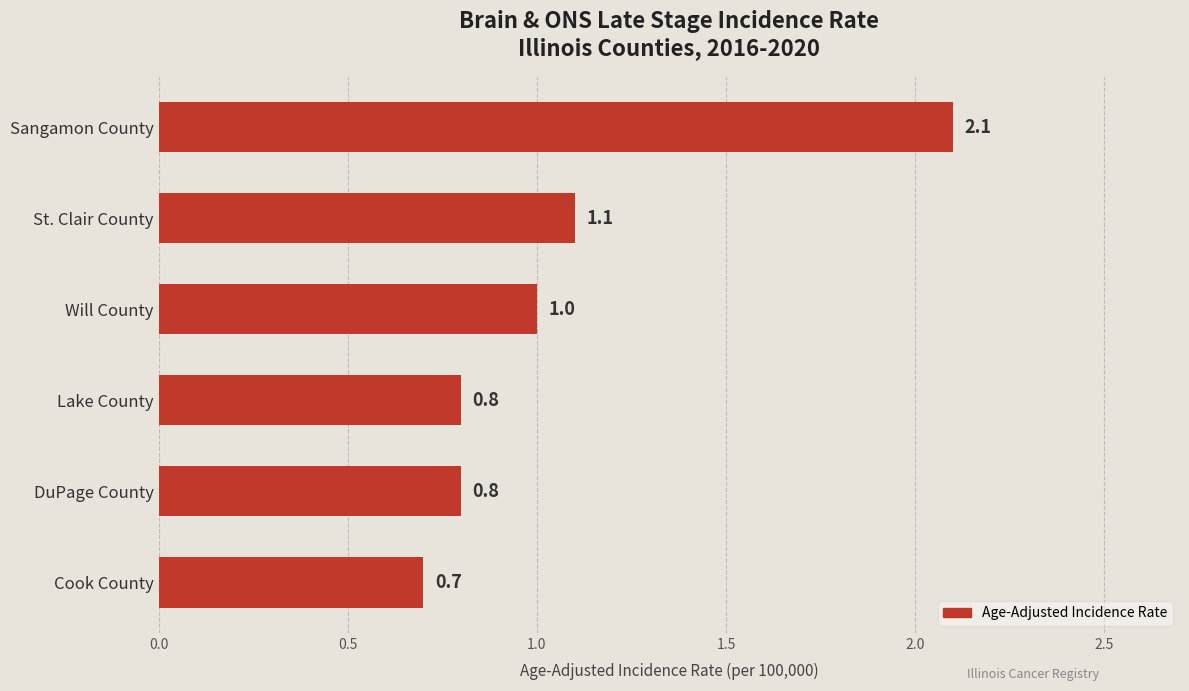

How many data points are less than 1?

3